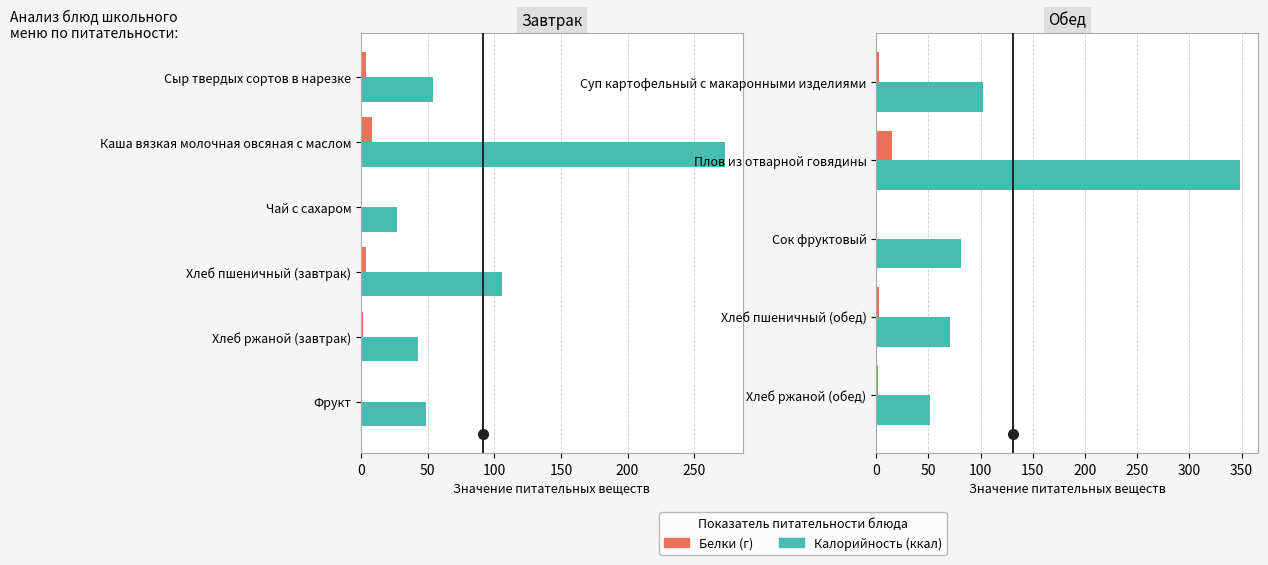

At how many categories does at least one series exceed 226?

1